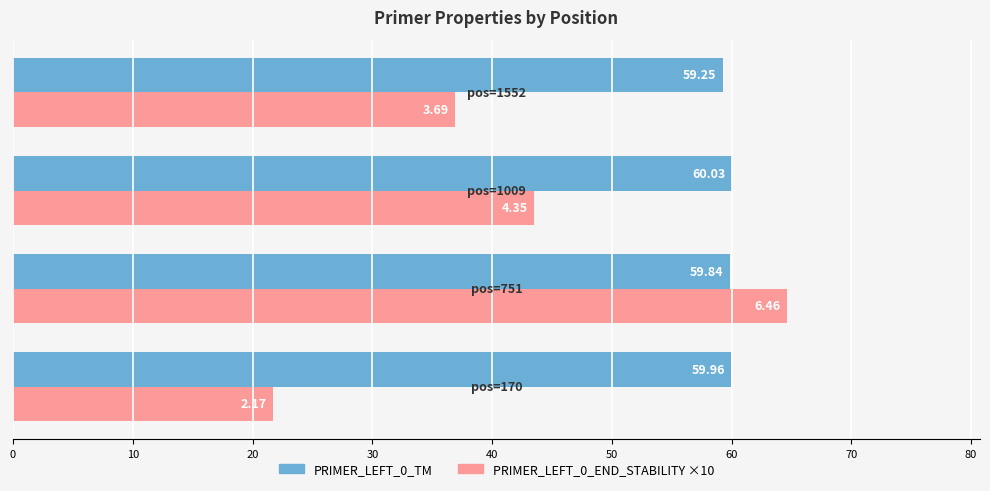

Which series has the largest range (max minus min)?

PRIMER_LEFT_0_END_STABILITY ×10